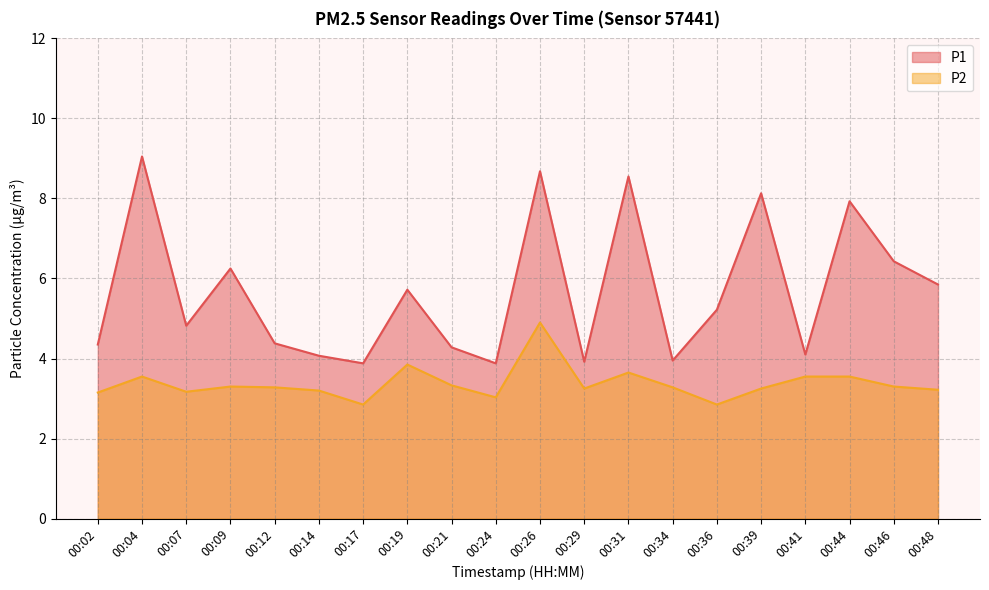

Reading left to right, what are all the values shown in this chart?

P1: 4.3	9.1	4.8	6.2	4.4	4.1	3.9	5.7	4.3	3.9	8.7	3.9	8.6	4.0	5.2	8.1	4.1	7.9	6.4	5.8
P2: 3.1	3.5	3.2	3.3	3.3	3.2	2.9	3.9	3.3	3.0	4.9	3.2	3.6	3.3	2.9	3.2	3.5	3.5	3.3	3.2